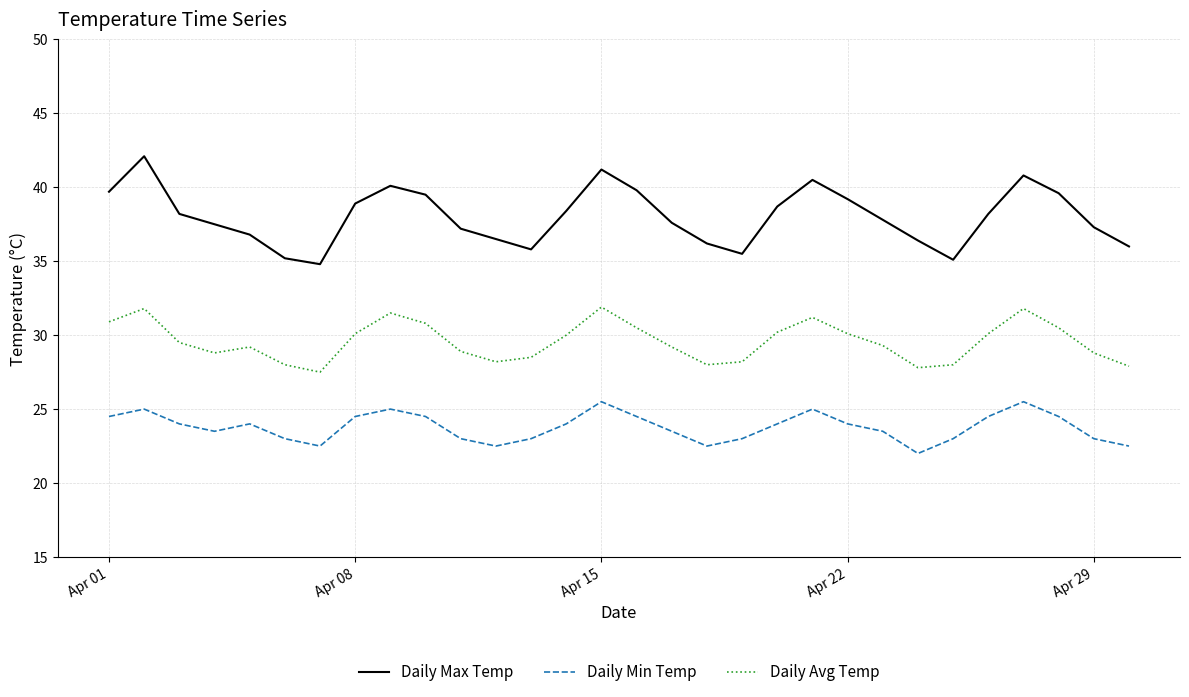

True or false: Daily Max Temp has more than 0 interior local peaks.

True